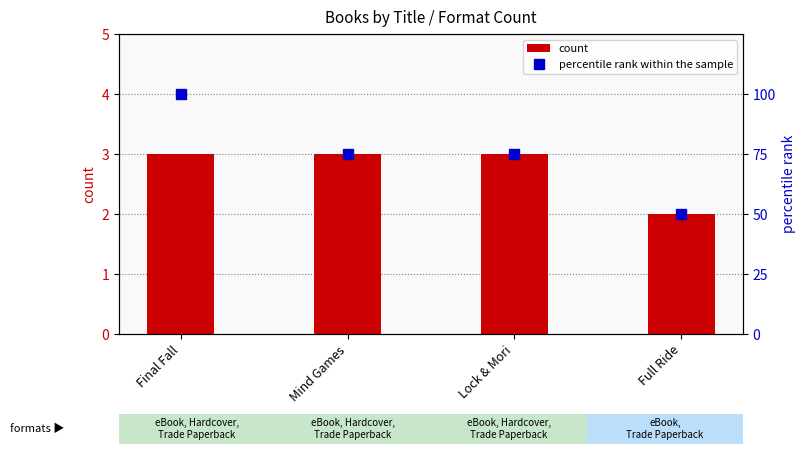

What is the label of the 3rd bar from the right?

Mind Games